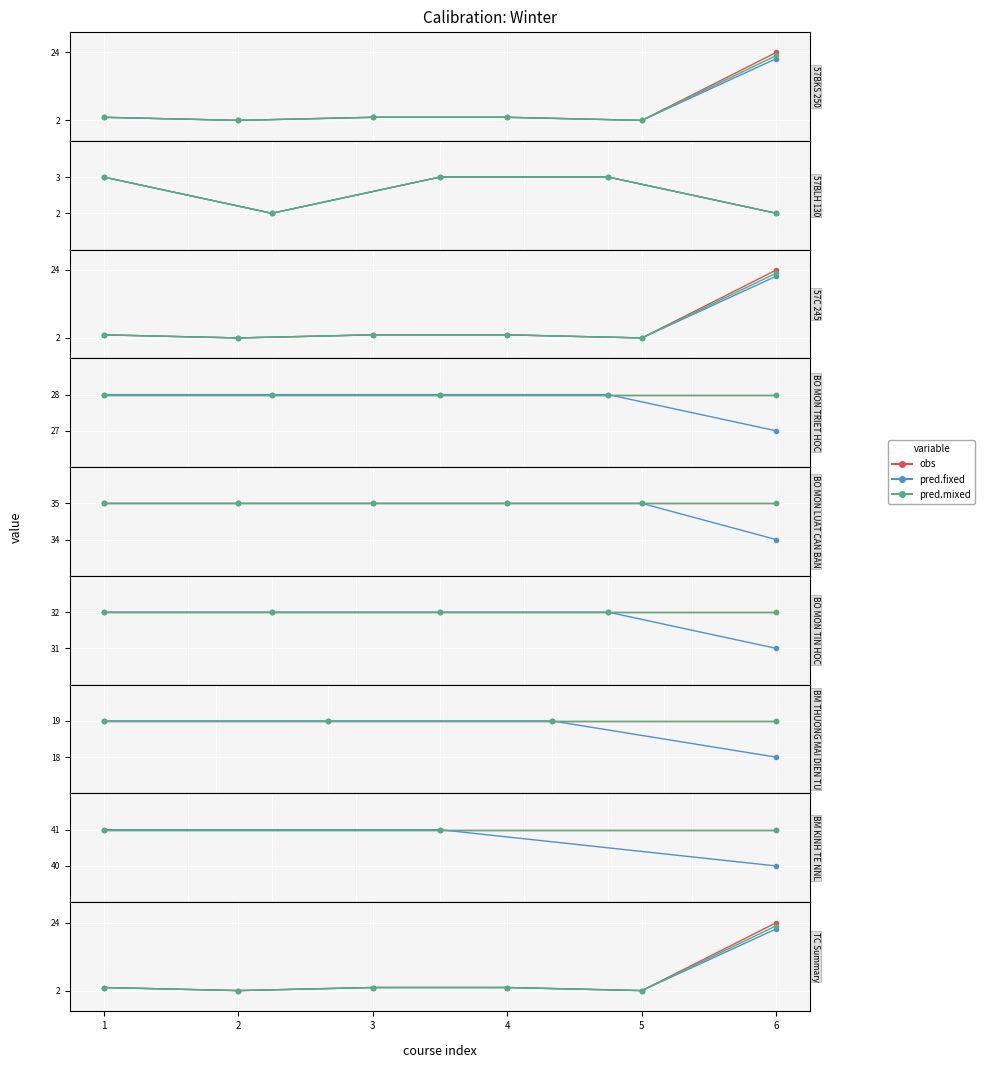

What is the value of the pred.mixed point at the 5th from the left?

2